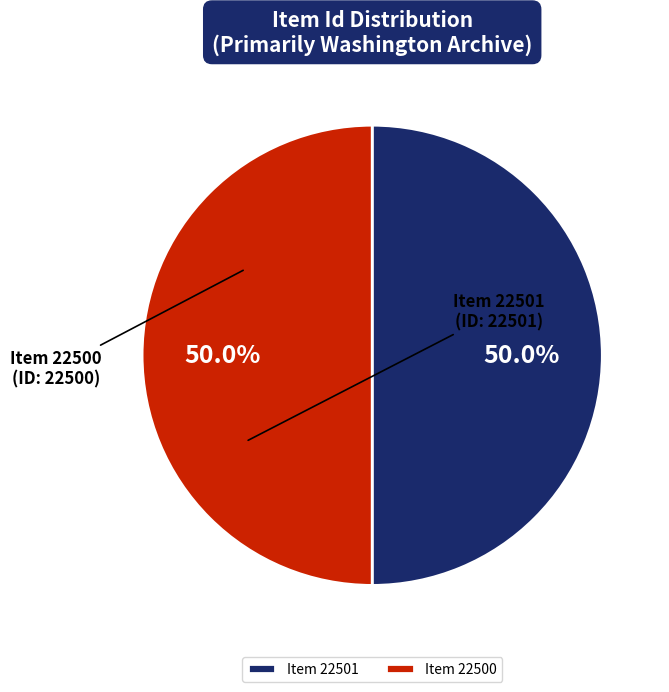

What percentage do Item 22500 and Item 22501 together represent?

100.0%